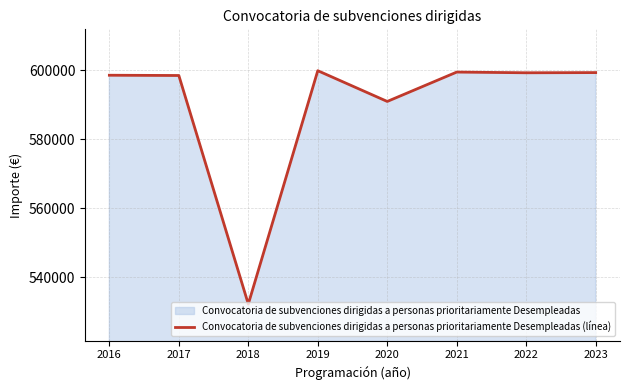

How many data points are above 599290?

4